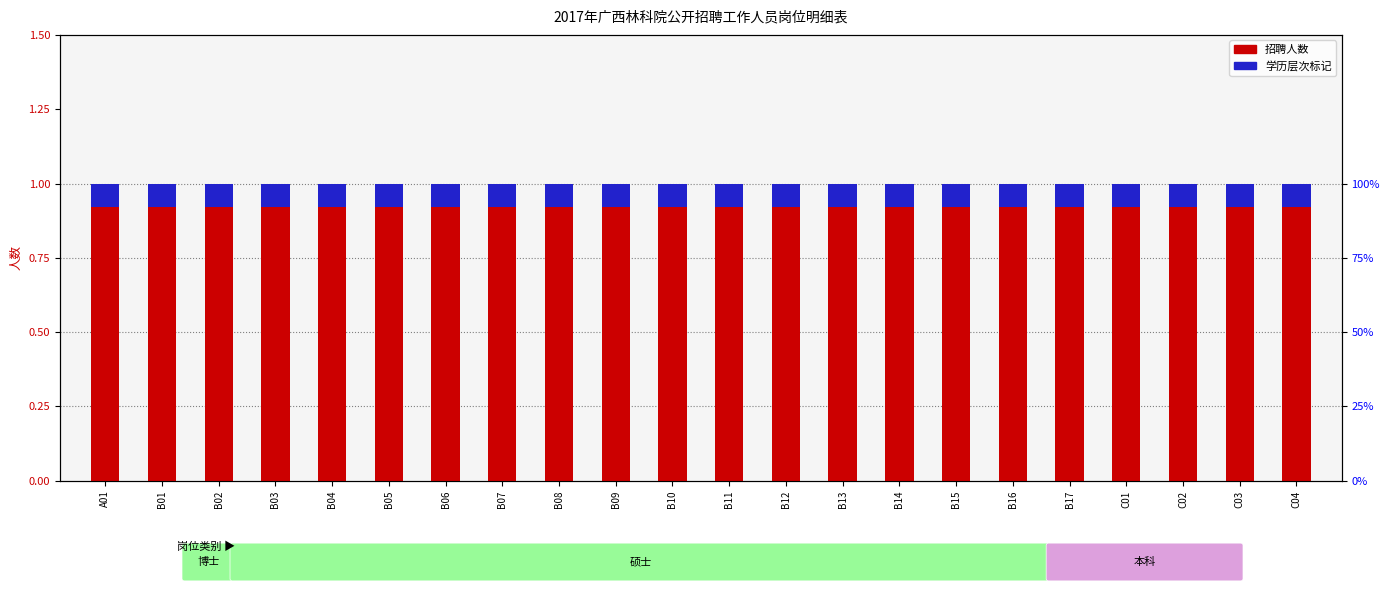

Which series has the largest range (max minus min)?

人数